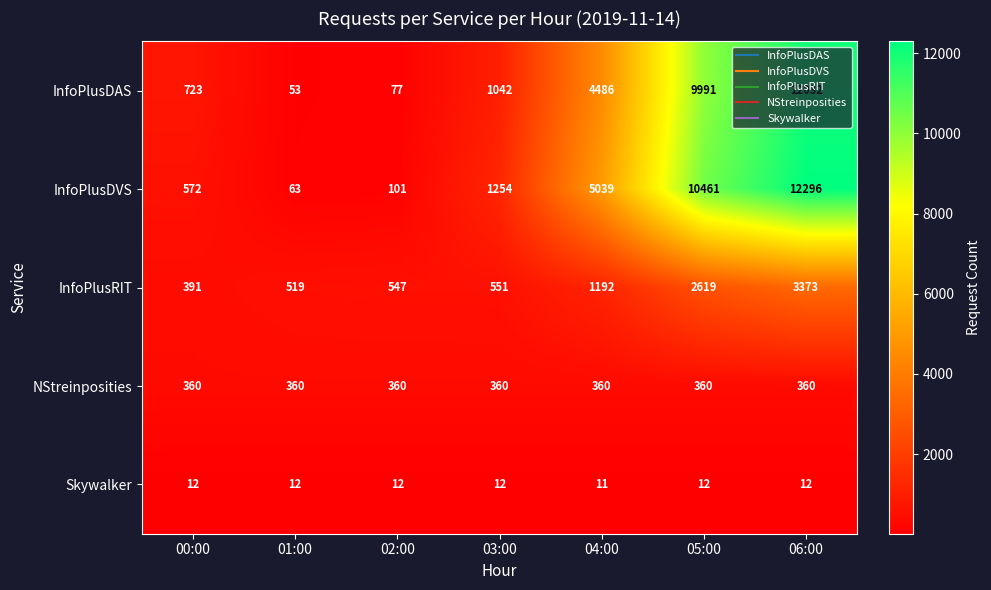

What is the difference between the second highest and minimum values in the InfoPlusDAS series?

9938